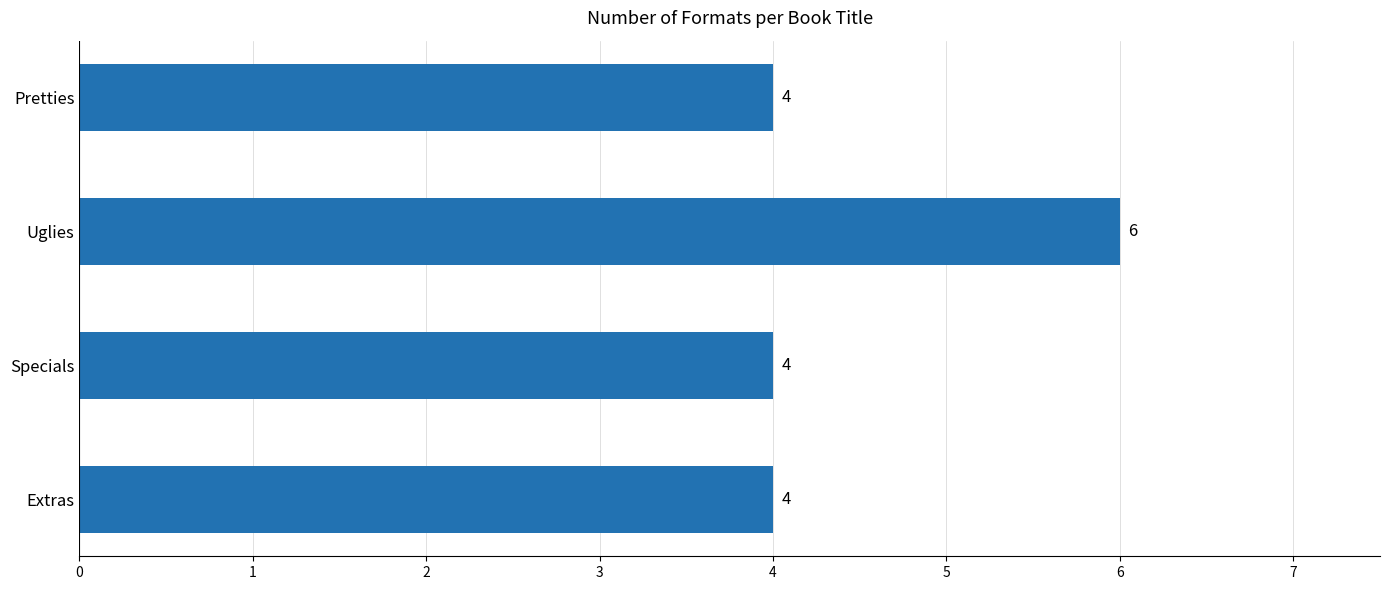

The chart shows a value of 4 at Pretties. True or false?

True